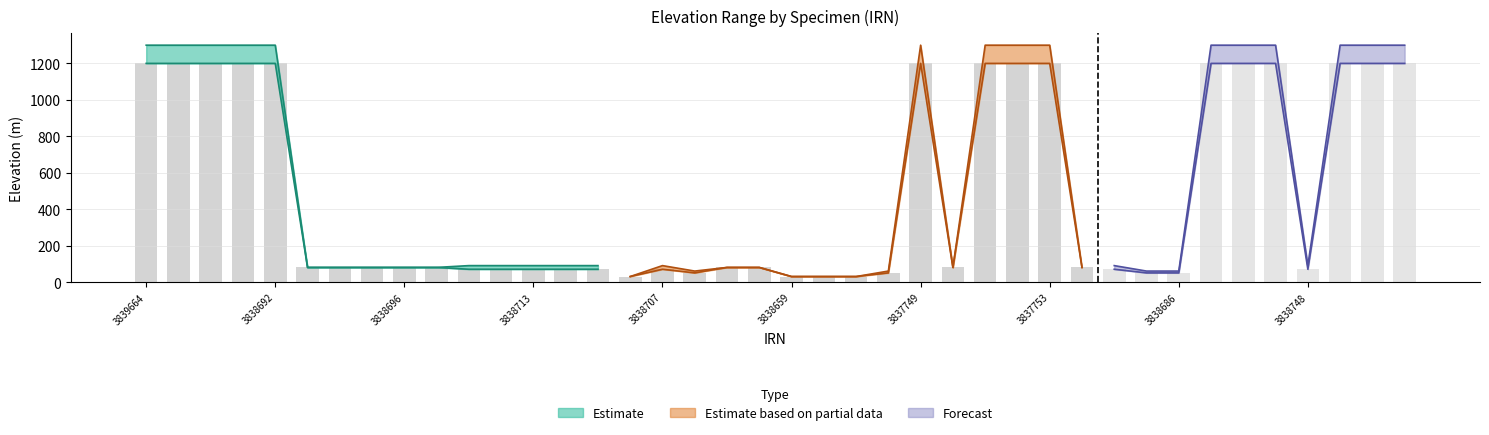

At which label does the data first exceed 80?

3839664